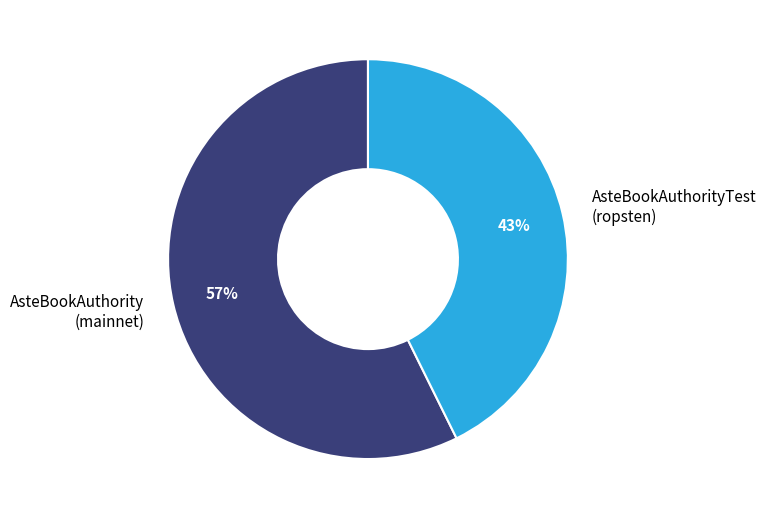

To the nearest percent, what is the average slice percentage?

50%